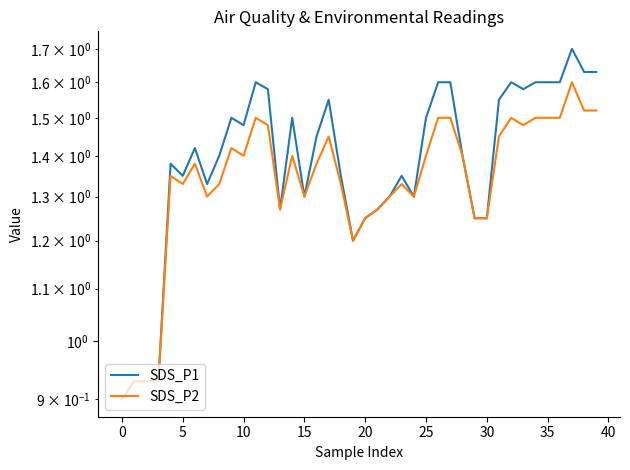

What is the label of the 32nd point from the left?

31